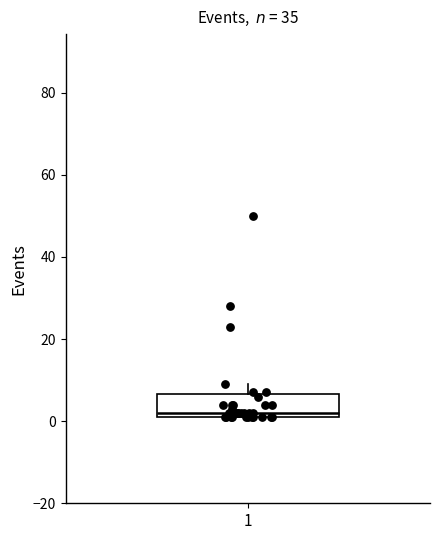

Read this box plot against the y-axis: the position of the median line, the range covered by the box, and the ends of both whiskers. The values are not printed on the chart, so give them approximately, as read against the axis.

median 2 (just above the box's lower edge), box 2 to 6, whiskers 2 to 10